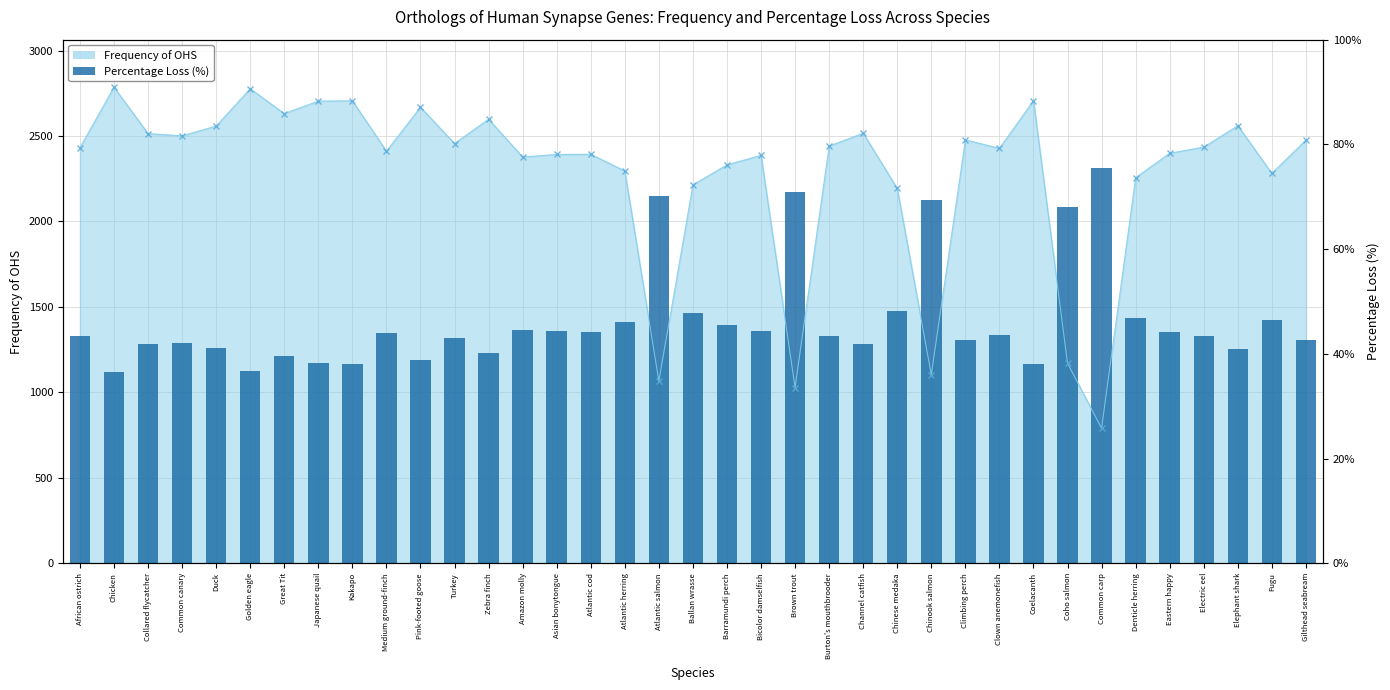

What is the label of the 19th bar from the right?

Ballan wrasse